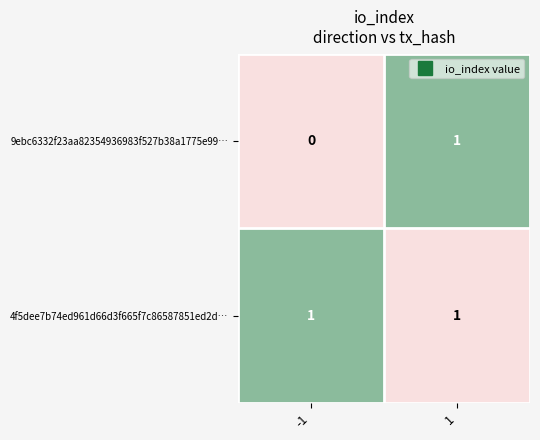

Rank the categories by 9ebc6332f23aa82354936983f527b38a1775e99… value from highest to lowest.

1, -1